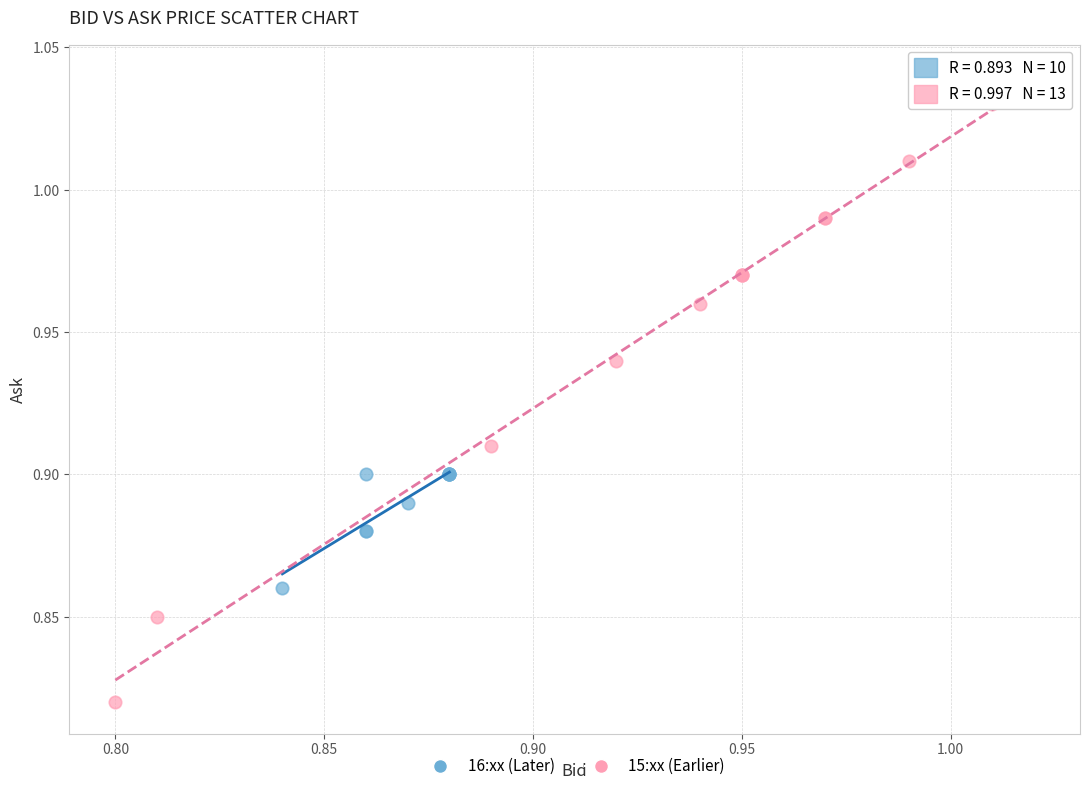

Which series has the widest spread of Y values?

15:xx (Earlier)